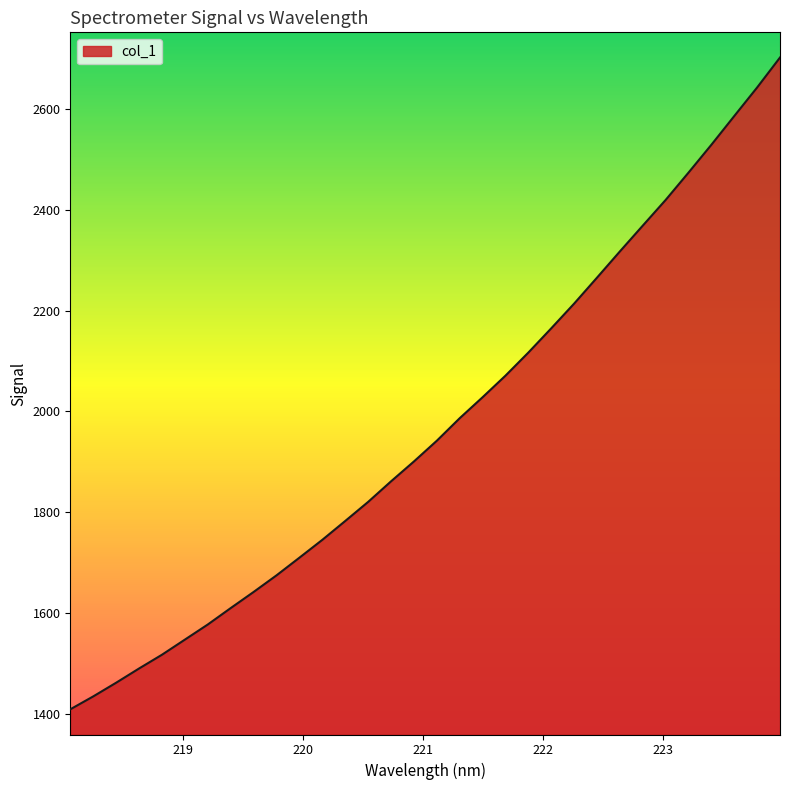

What is the smallest value displayed?

1408.3